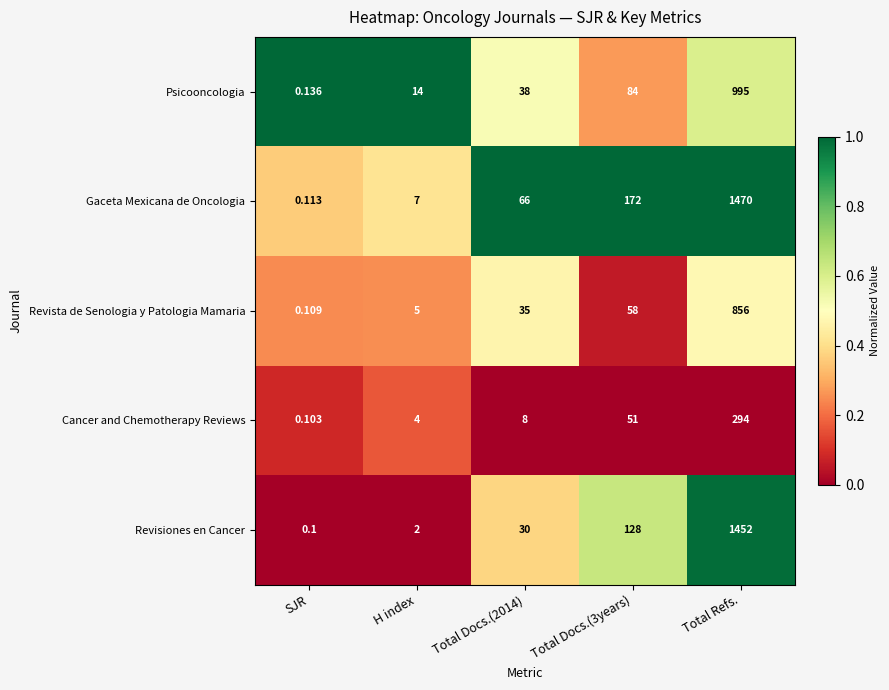

Which series has the largest total across all categories?

Gaceta Mexicana de Oncologia